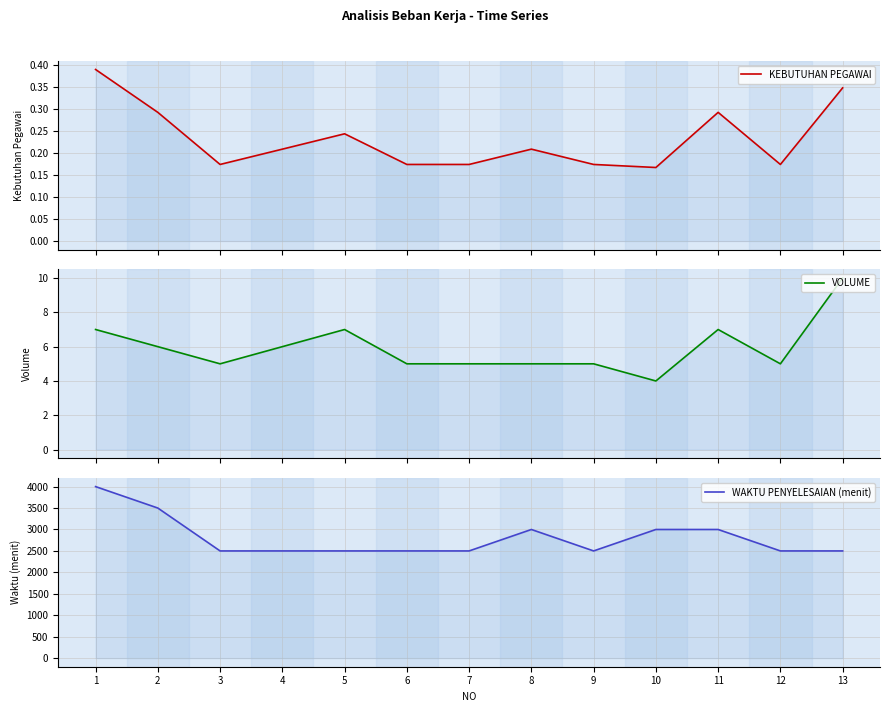

Count the number of categories in the chart.

13